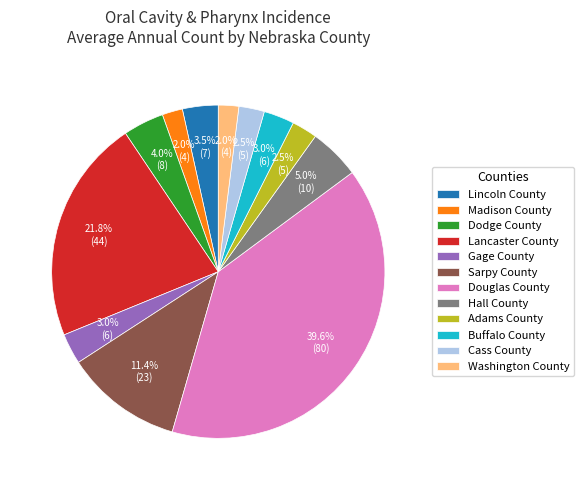

What percentage is the Buffalo County slice, to the nearest percent?

3%